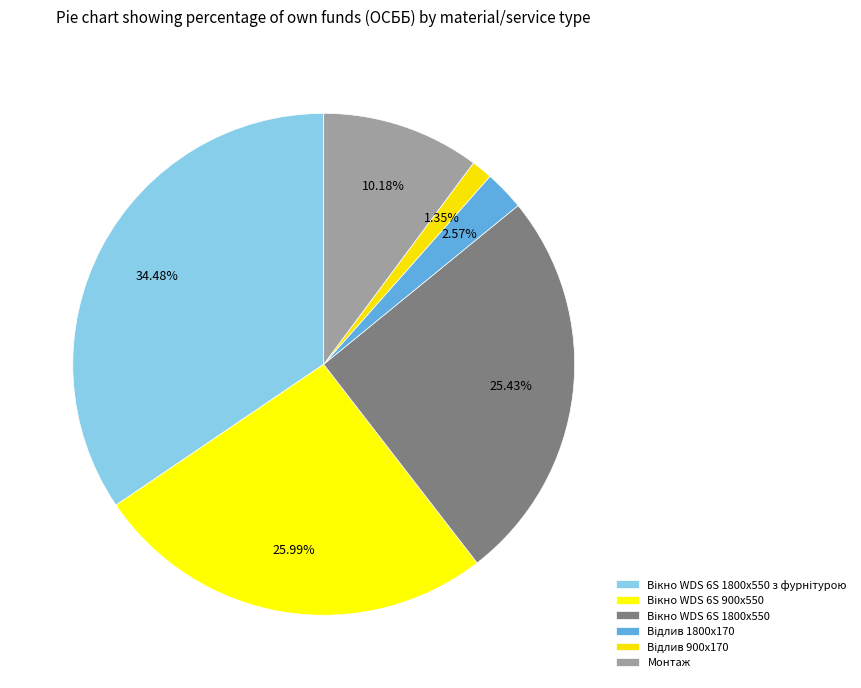

True or false: Монтаж accounts for 1% of the total.

False